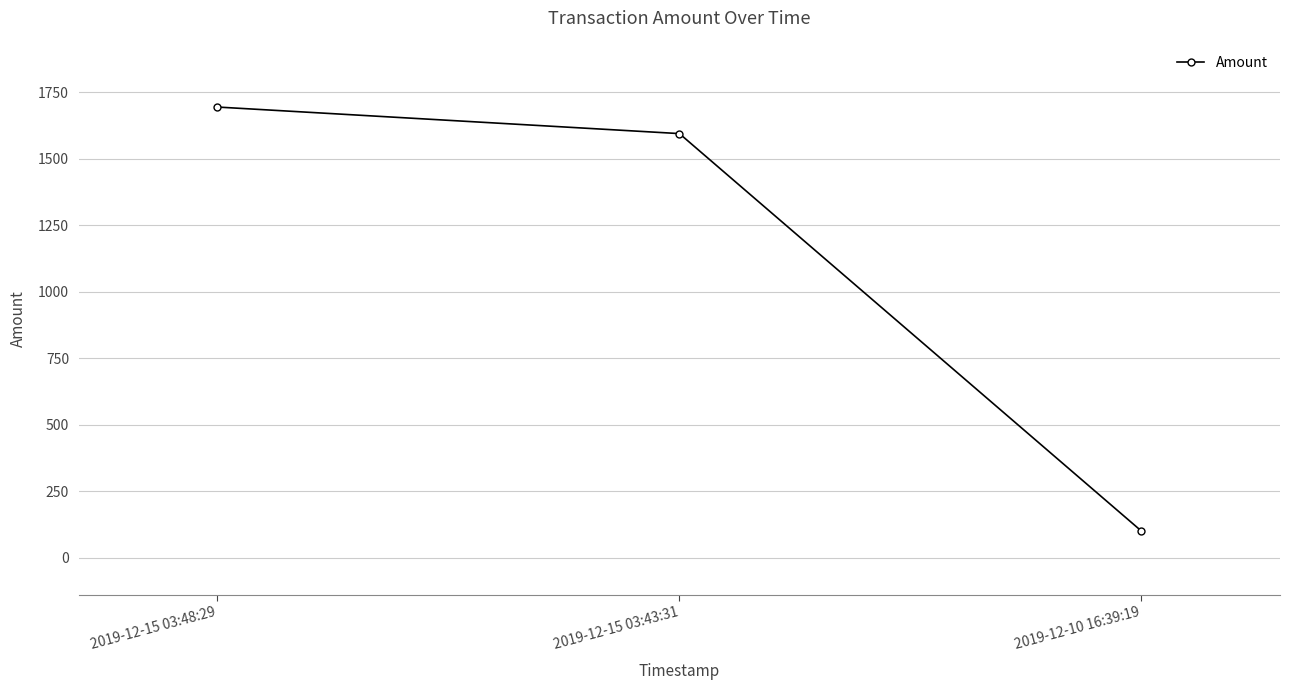

What position from the right is 2019-12-10 16:39:19?

1